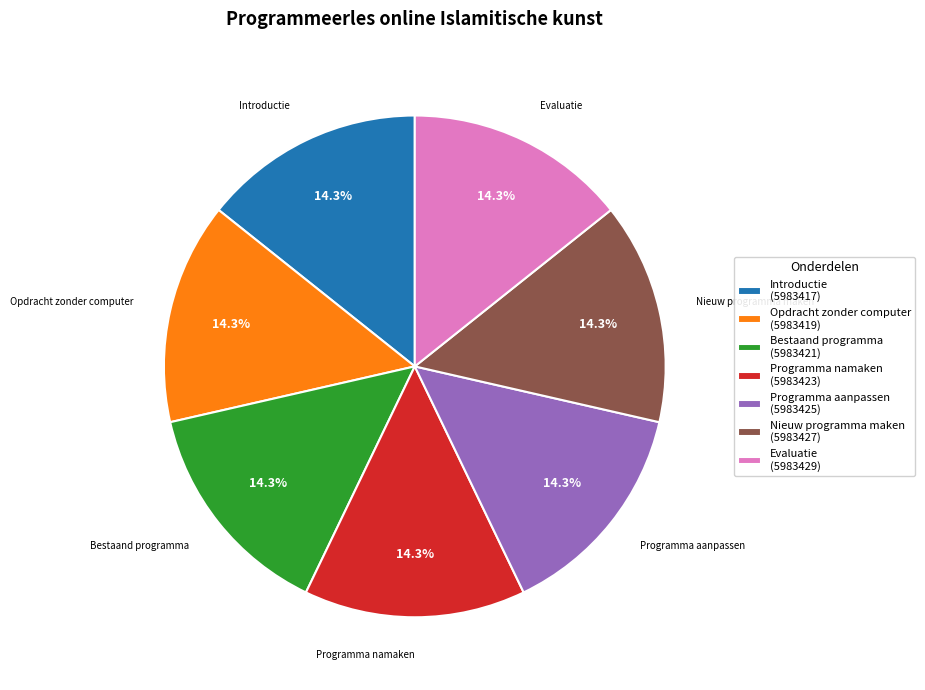

Combined, what portion of the pie is Evaluatie and Programma aanpassen?

28.6%